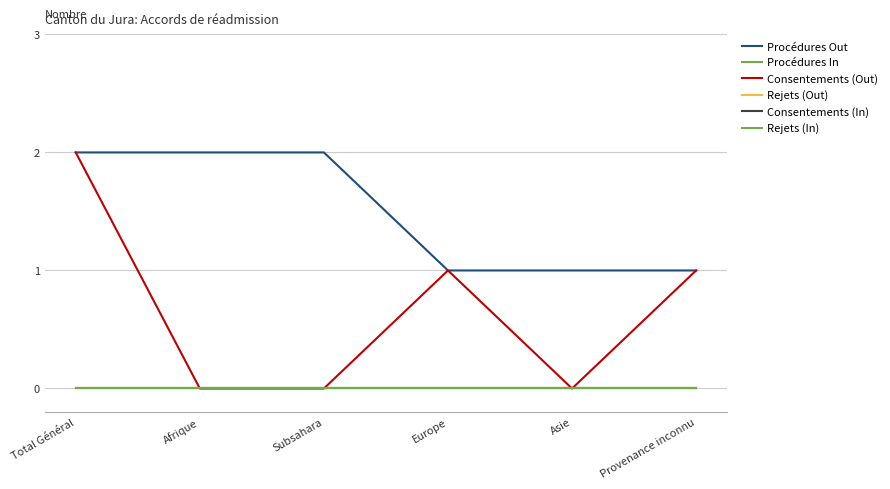

Reading left to right, list all the values displayed in this chart.

Procédures Out: Total Général=2	Afrique=2	Subsahara=2	Europe=1	Asie=1	Provenance inconnu=1
Procédures In: Total Général=0	Afrique=0	Subsahara=0	Europe=0	Asie=0	Provenance inconnu=0
Consentements (Out): Total Général=2	Afrique=0	Subsahara=0	Europe=1	Asie=0	Provenance inconnu=1
Rejets (Out): Total Général=0	Afrique=0	Subsahara=0	Europe=0	Asie=0	Provenance inconnu=0
Consentements (In): Total Général=0	Afrique=0	Subsahara=0	Europe=0	Asie=0	Provenance inconnu=0
Rejets (In): Total Général=0	Afrique=0	Subsahara=0	Europe=0	Asie=0	Provenance inconnu=0